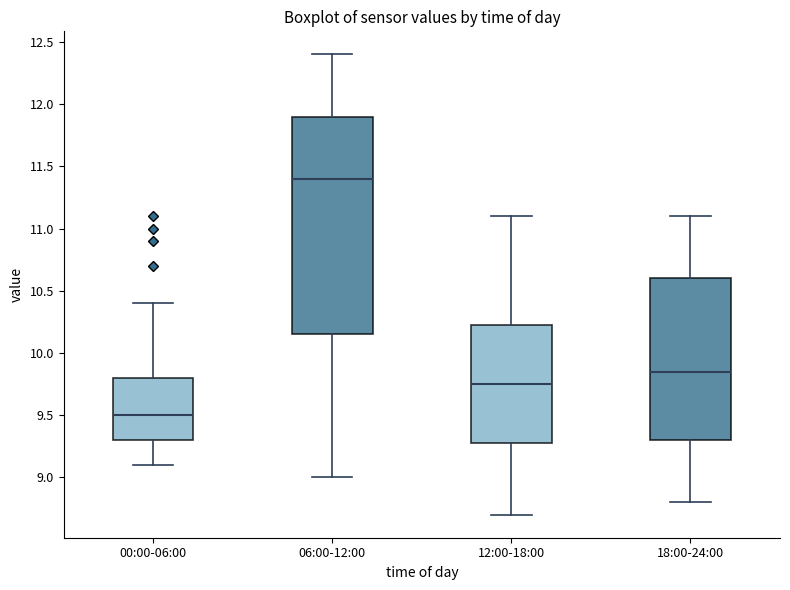

Comparing the boxes themselves (not the whiskers), which one is the tallest?

06:00-12:00